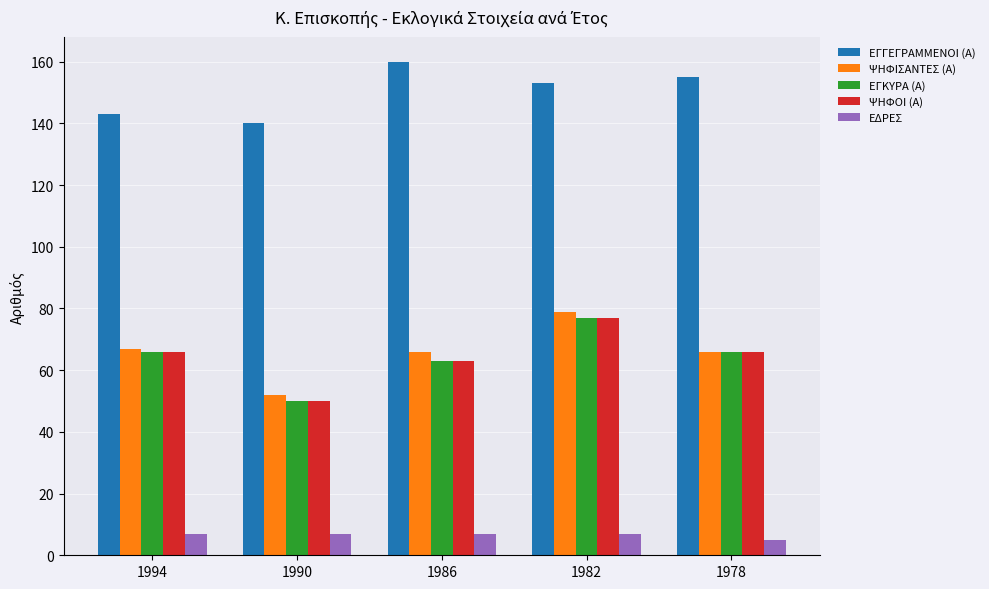

What is the sum of all ΕΔΡΕΣ values?

33